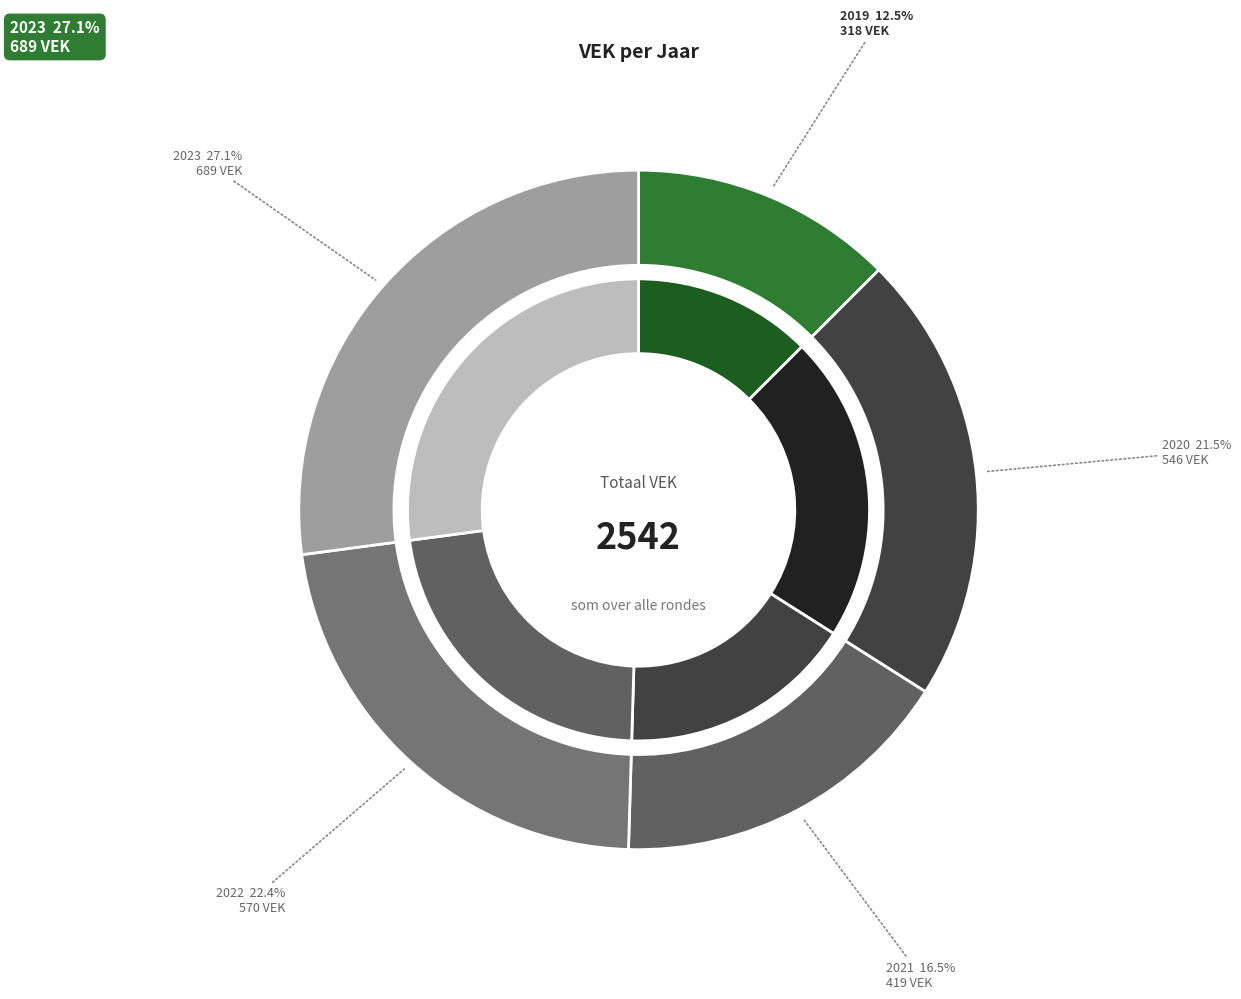

Does 2020 1ste aanpassing ontwerp represent more than half of the total?

No